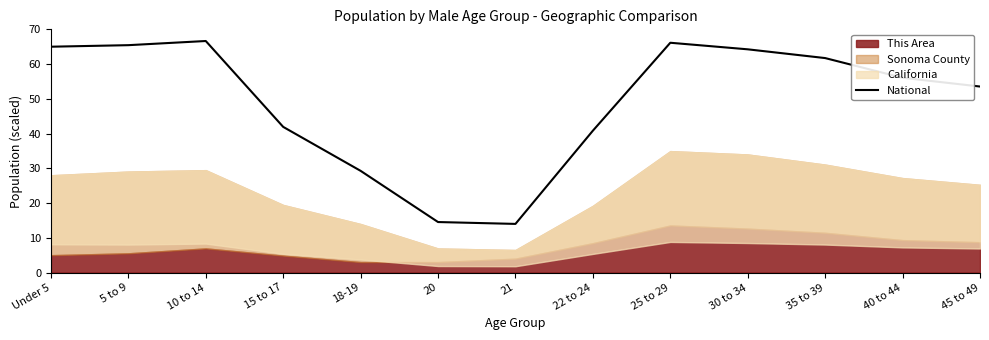

The value of National at 10 to 14 is 95.7. True or false?

False